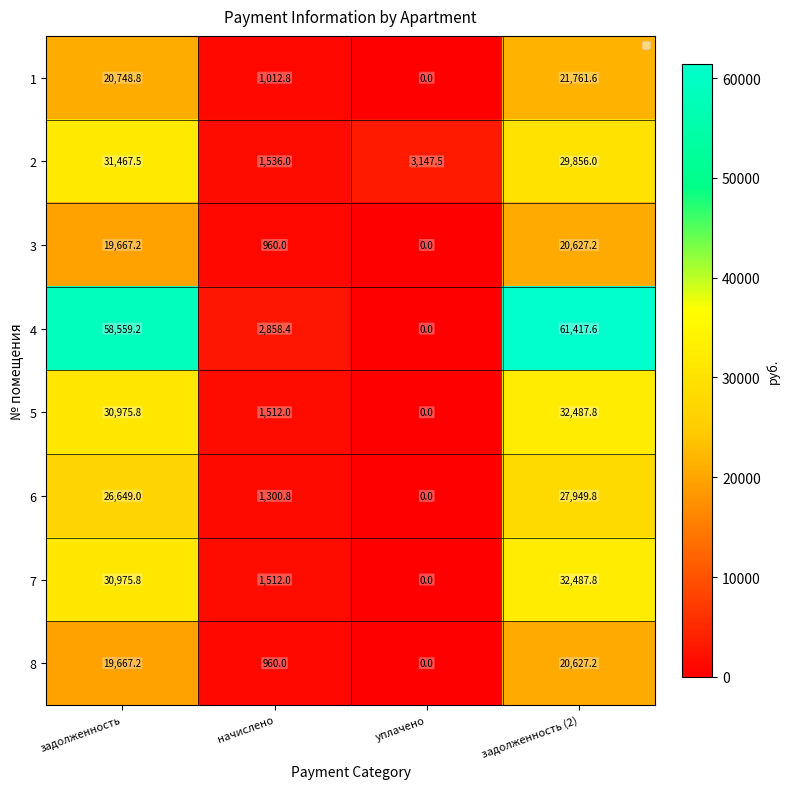

Read the 2 value at задолженность.

31467.5